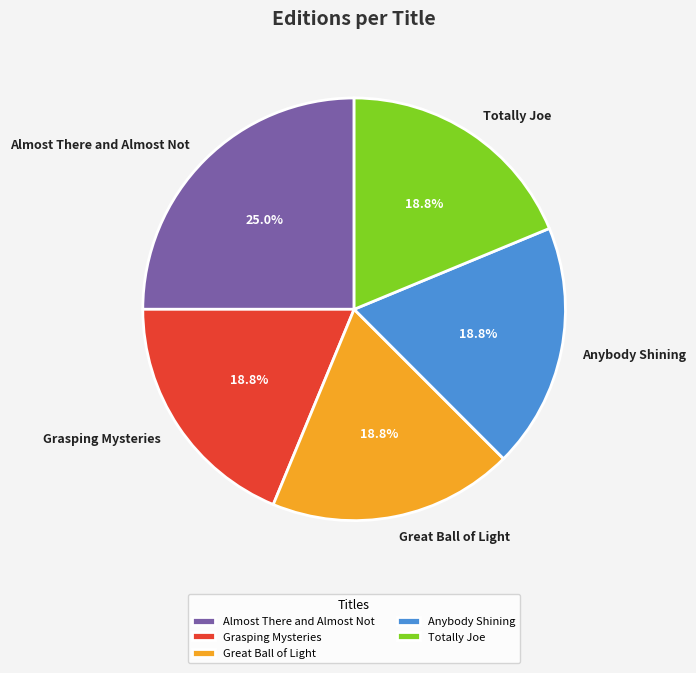

Which slice is the largest?

Almost There and Almost Not